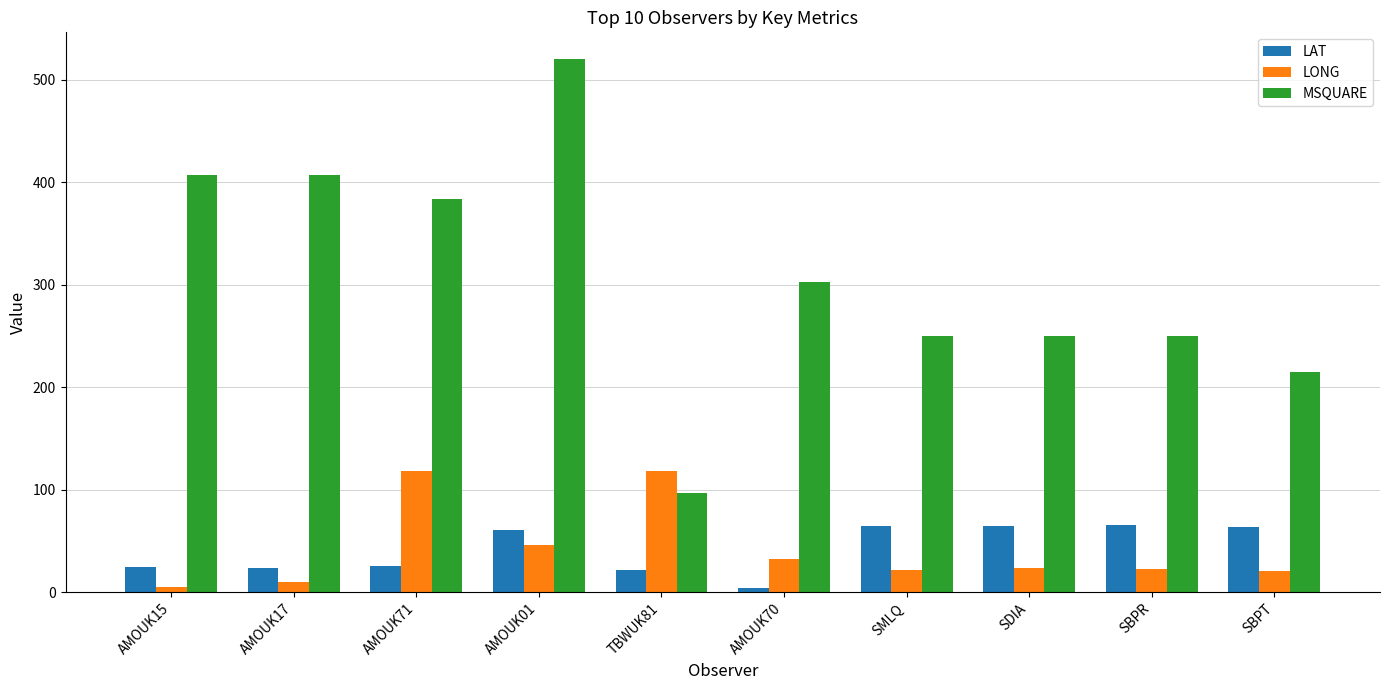

Rank the series at SMLQ from lowest to highest value.

LONG, LAT, MSQUARE